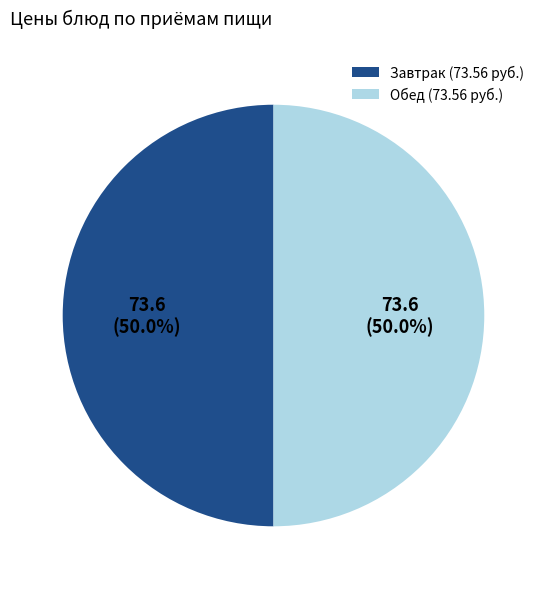

Count the number of slices in the pie.

2